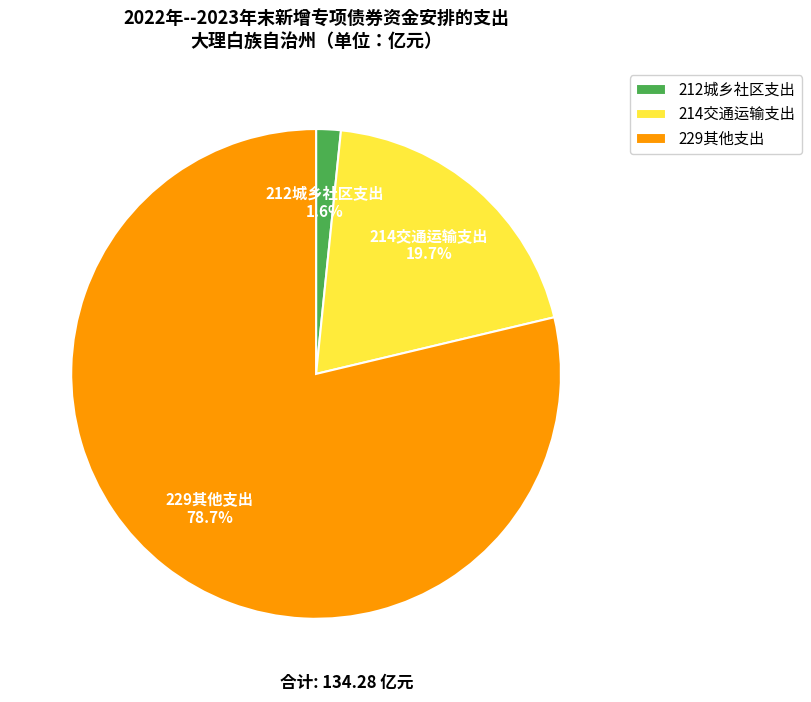

How many slices are in this pie chart?

3